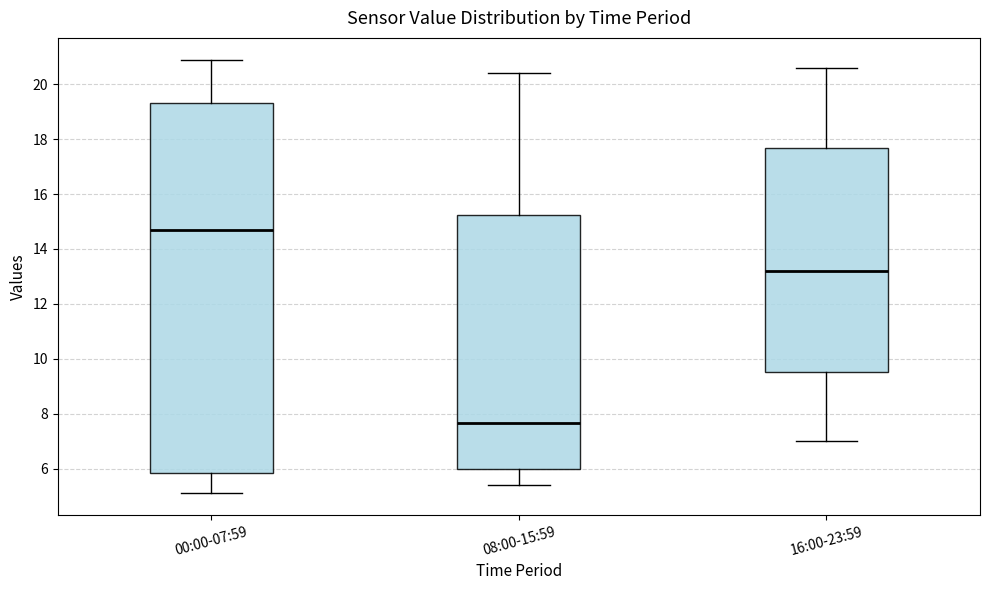

Which box's median line is the highest?

00:00-07:59